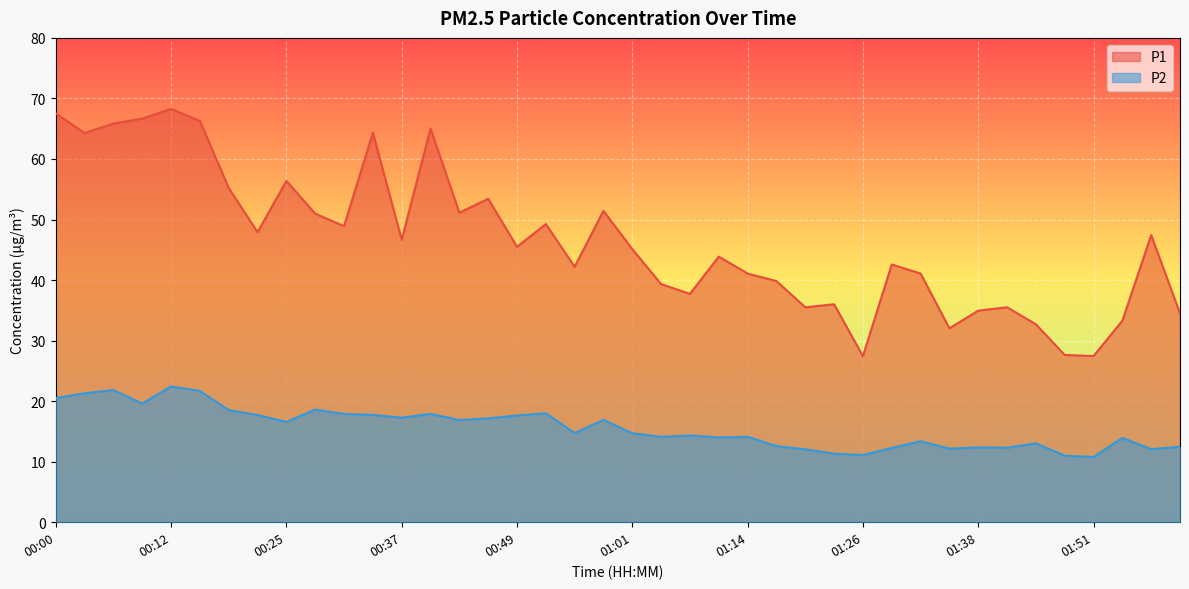

How many categories are shown in the chart?

40